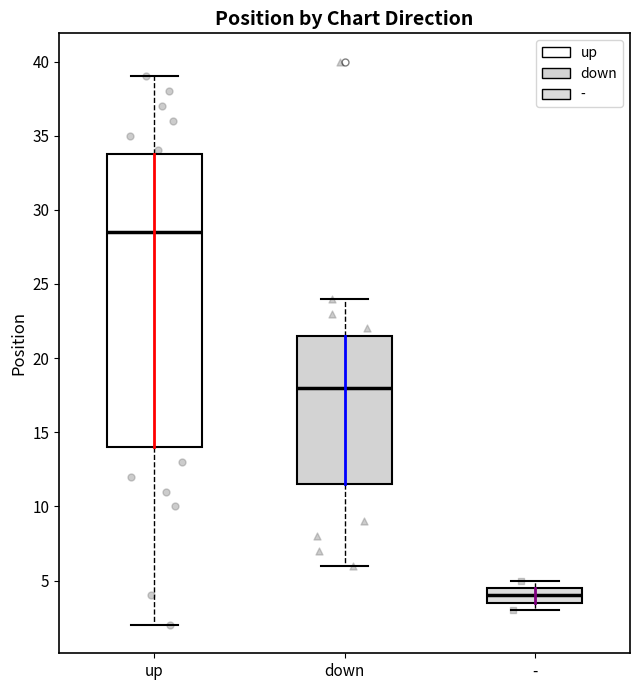

Which box is the tallest, from its lower edge to its upper edge?

up